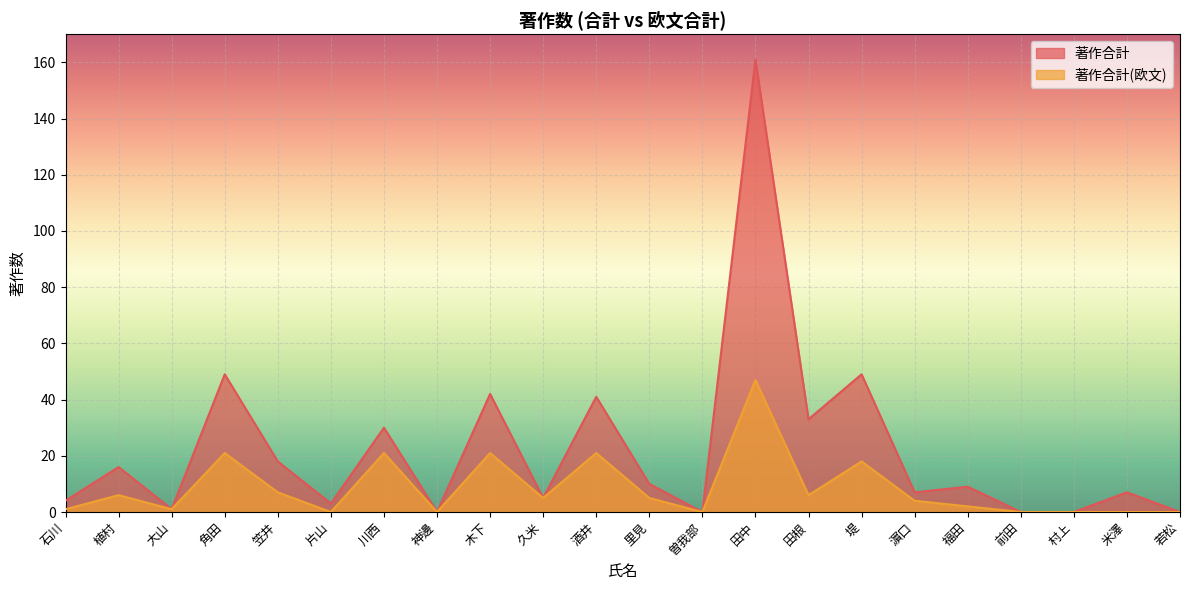

What is the label of the 22nd point from the right?

石川